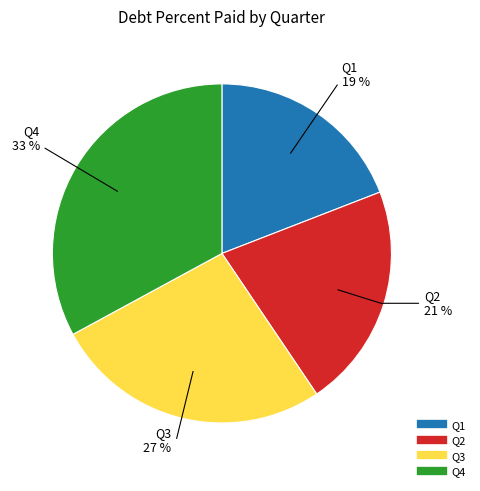

Which slice is the smallest?

Q1